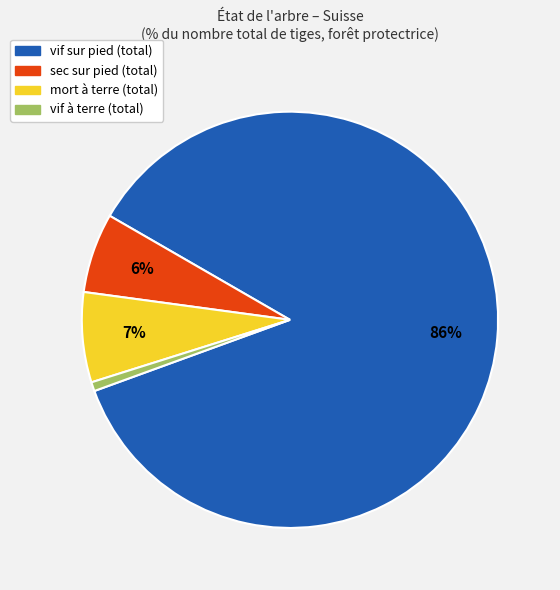

Count the number of slices in the pie.

4